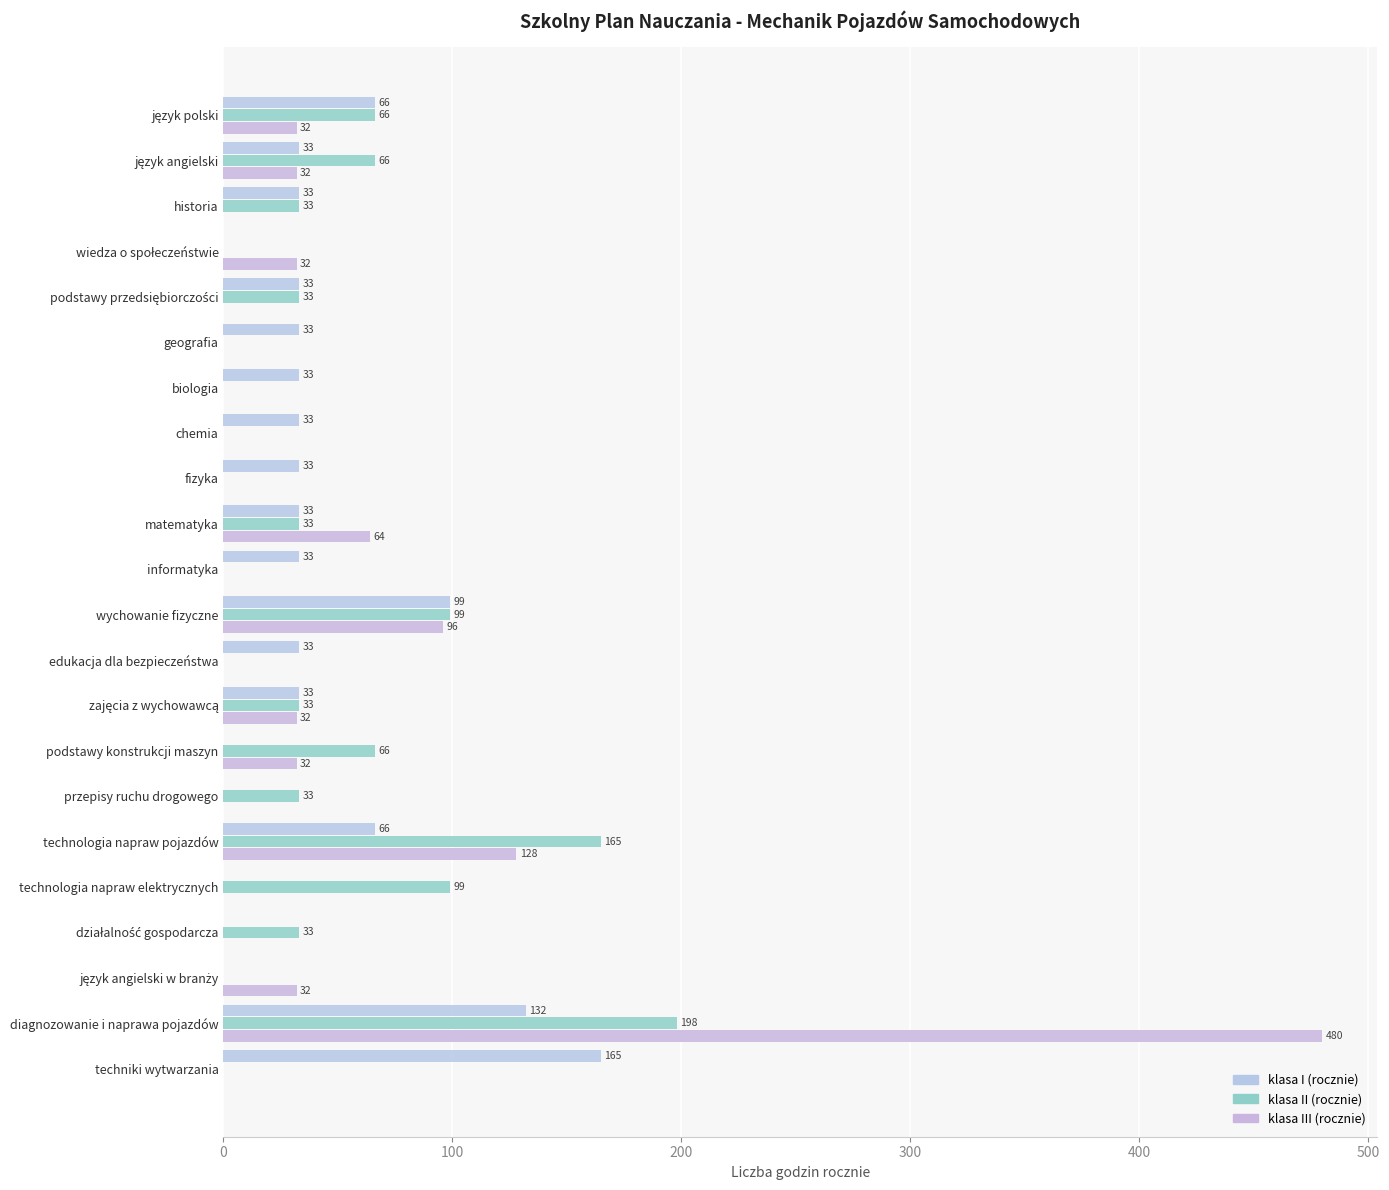

How many positive values does the klasa III (rocznie) series have?

10